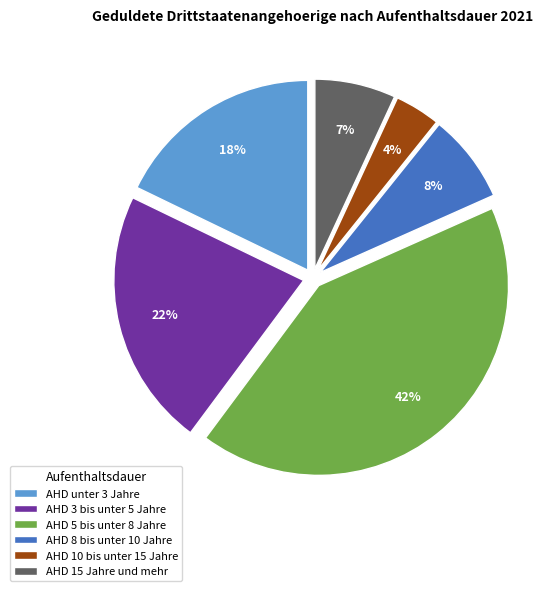

Is the sum of AHD 8 bis unter 10 Jahre and AHD 15 Jahre und mehr greater than half?

No